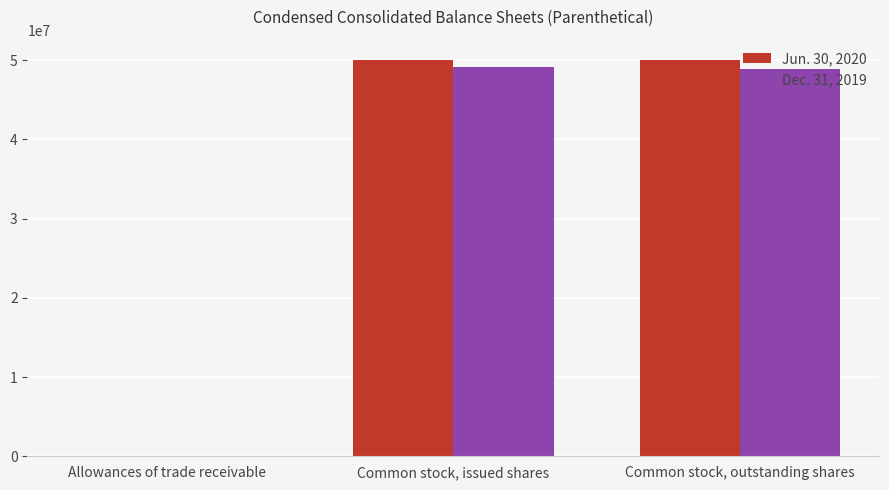

The Dec. 31, 2019 series shows 80460500 at Common stock, outstanding shares. True or false?

False